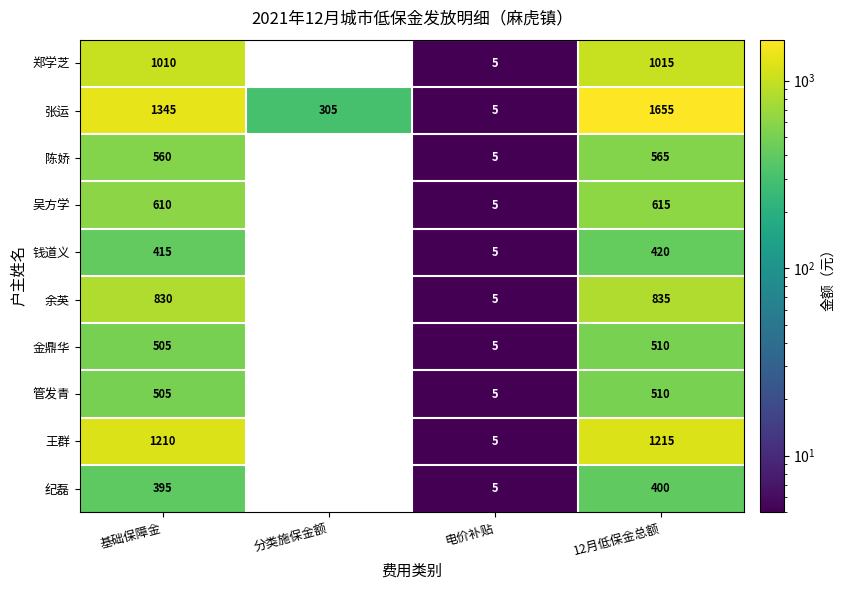

Which category has the lowest value across all series?

分类施保金额